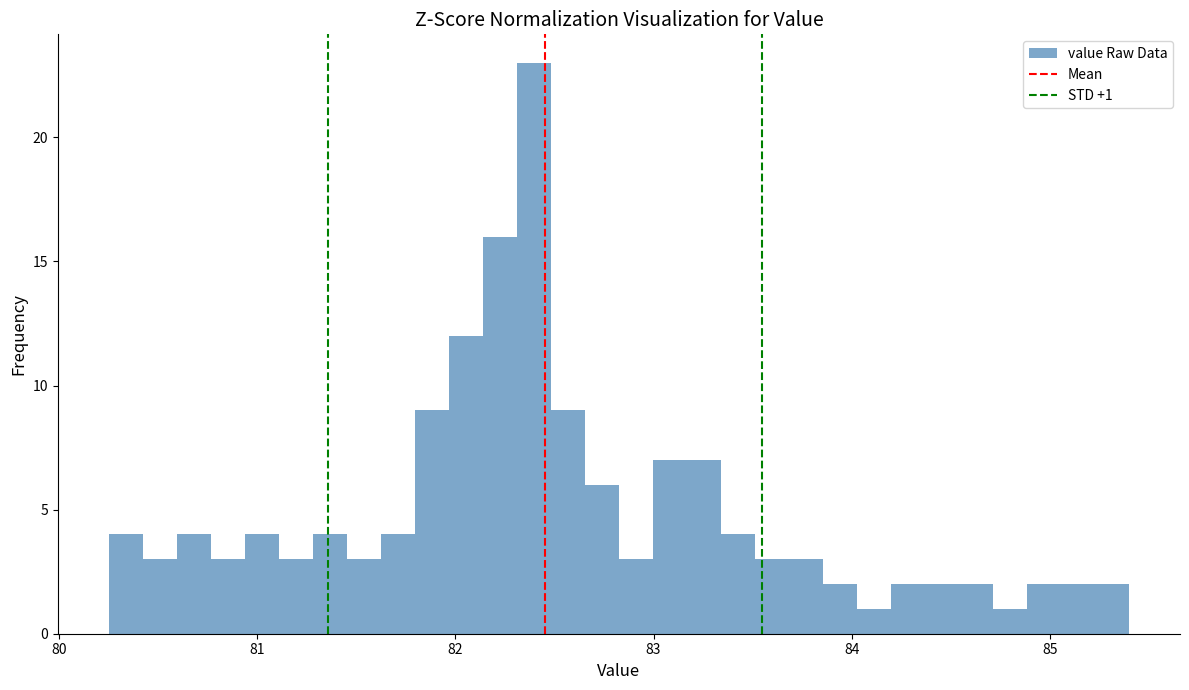

Read against the x-axis, roughly where is the centre of the tallest bar?

82.4